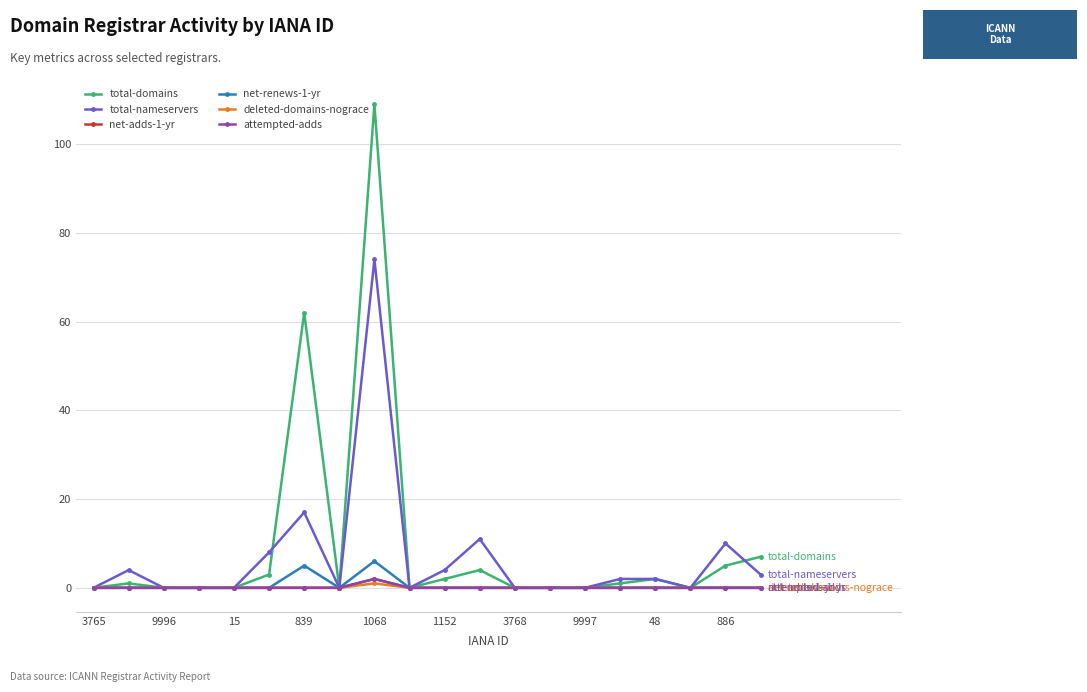

True or false: net-renews-1-yr and net-adds-1-yr intersect in this chart.

False